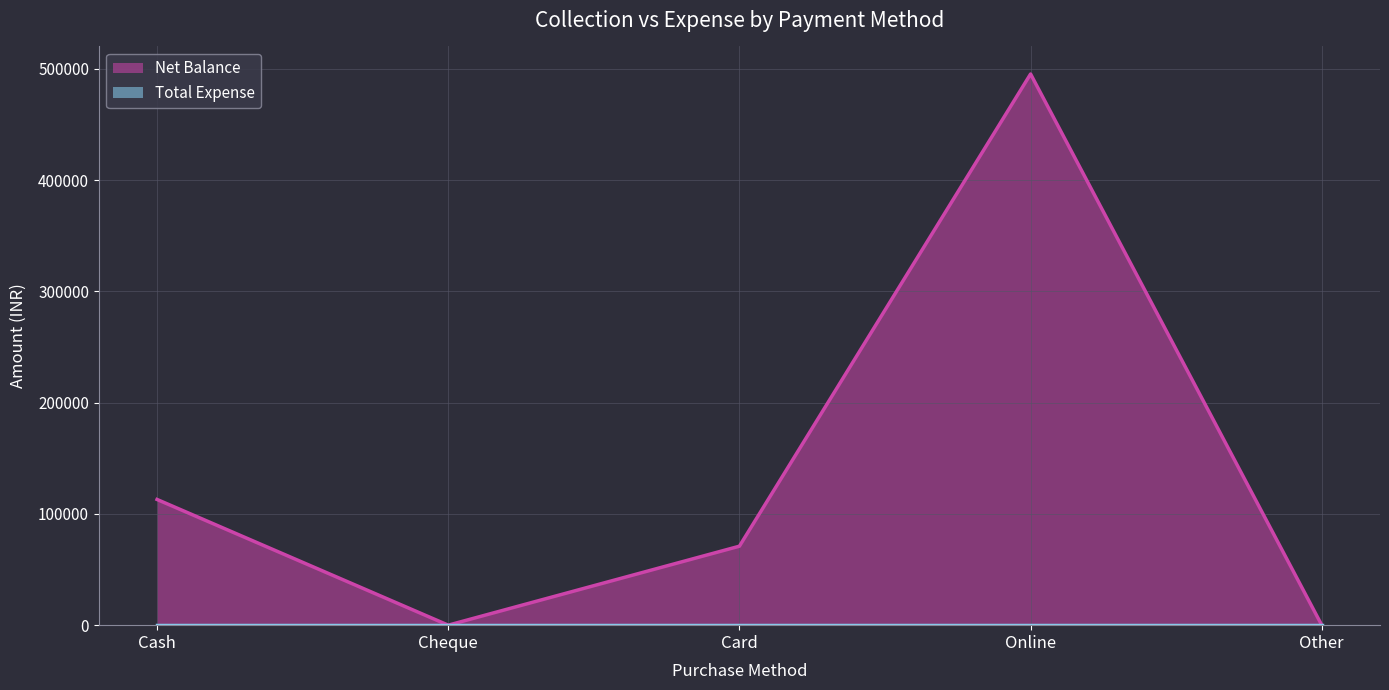

How many interior local valleys (lower than both neighbors) does the data have?

1